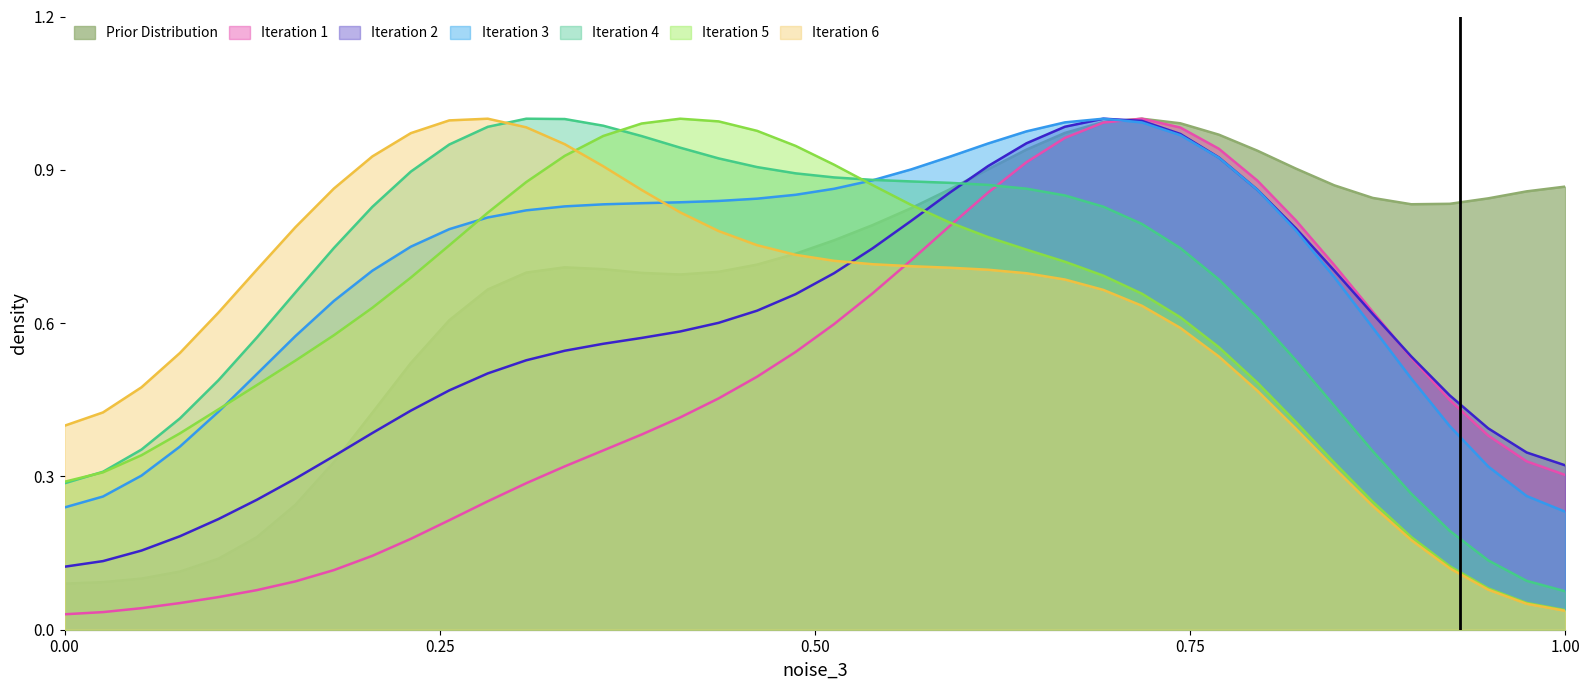

True or false: Iteration 2 and Iteration 5 cross at least once.

True